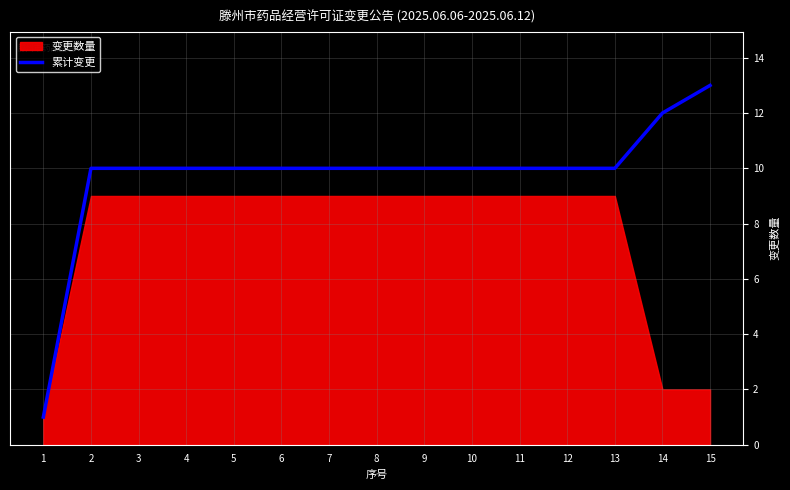

Does the chart have visible grid lines?

Yes